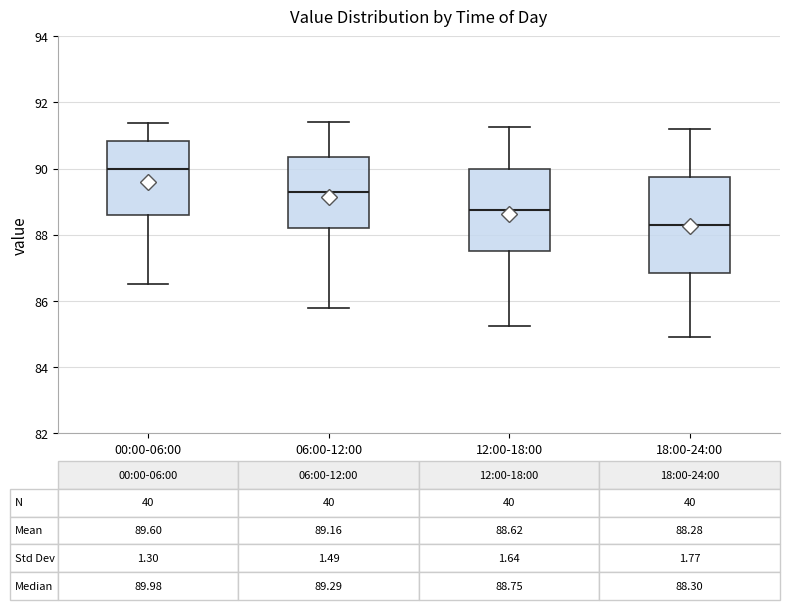

Which box is the tallest, from its lower edge to its upper edge?

18:00-24:00